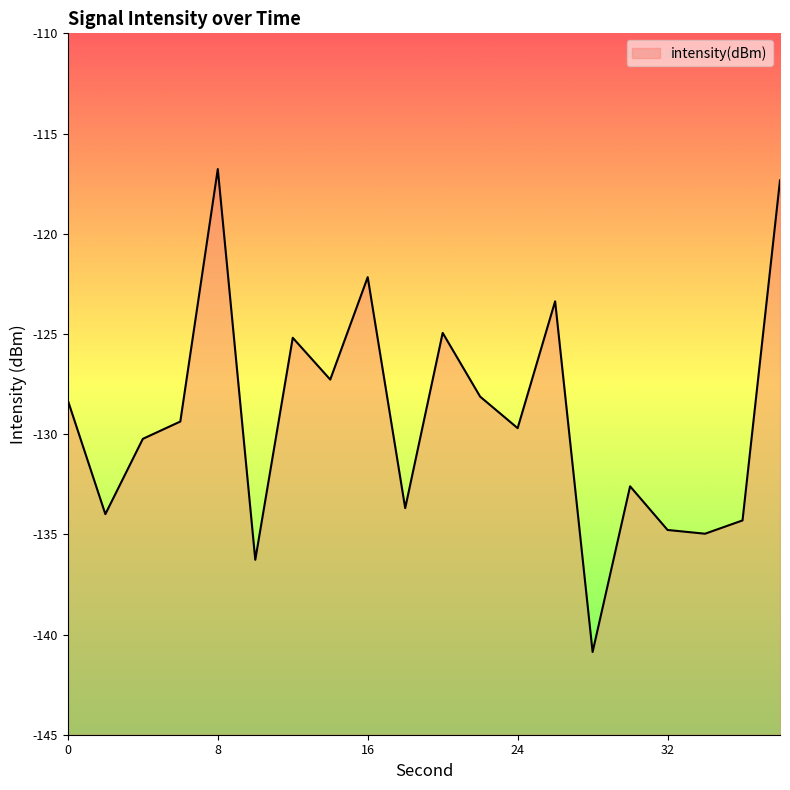

How many values are below -129?

11